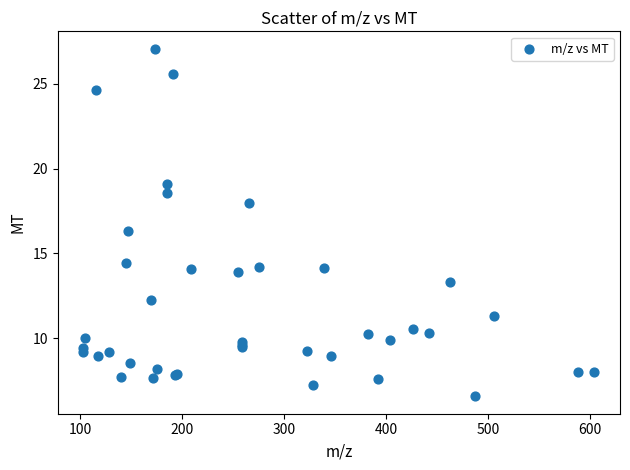

What Y value in the scatter plot is closest to 16?

16.3